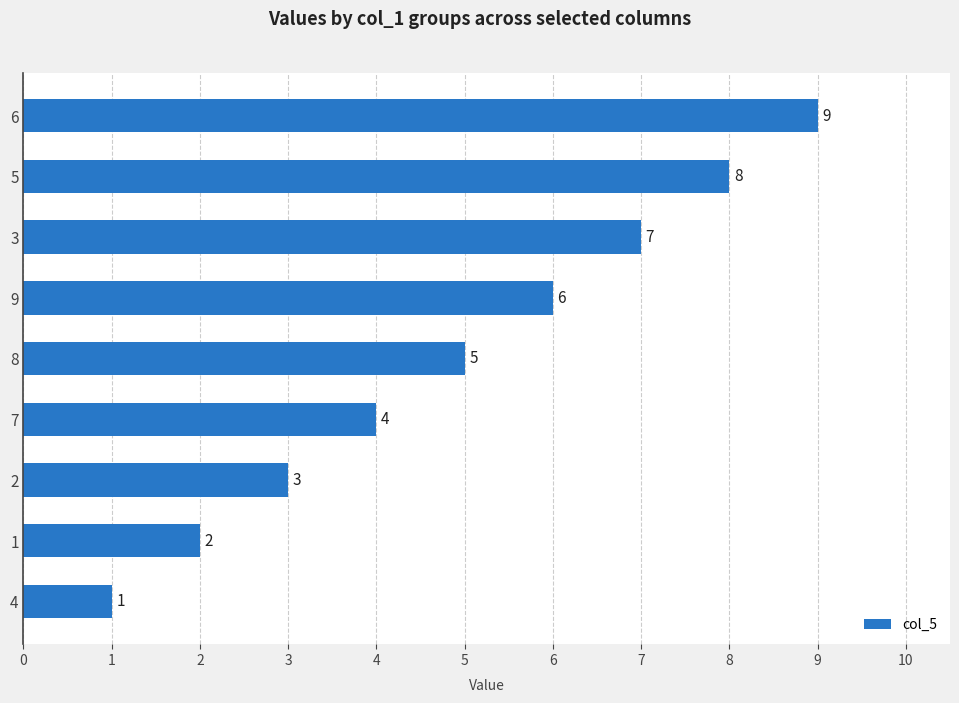

How many bars are there in total?

9